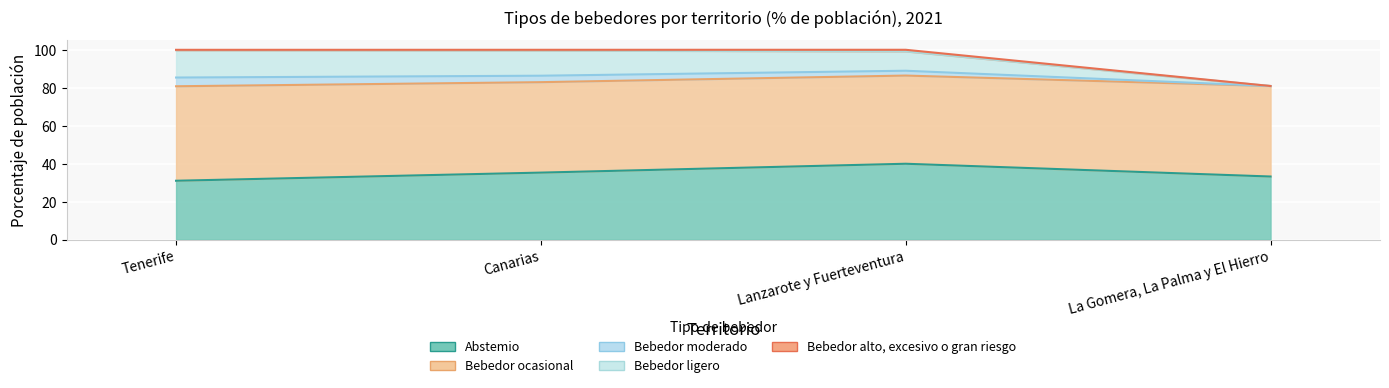

Which series changed the most between Canarias and La Gomera, La Palma y El Hierro?

Bebedor ligero